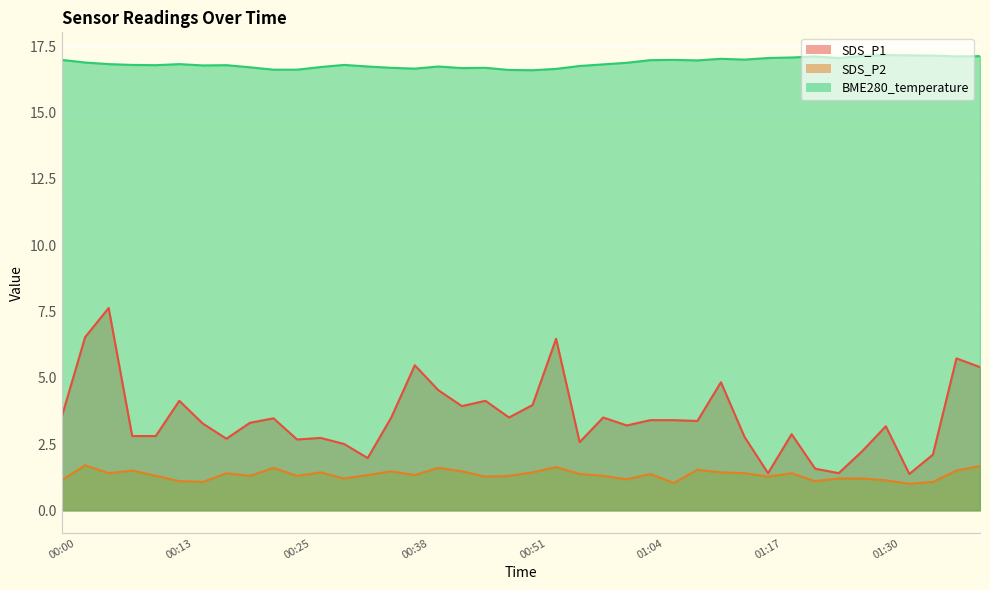

True or false: SDS_P1 and BME280_temperature cross at least once.

False